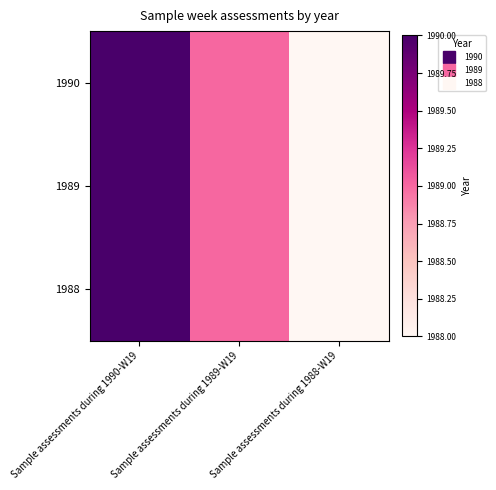

At Sample assessments during 1990-W19, list the series in order from smallest to largest.

1990, 1989, 1988